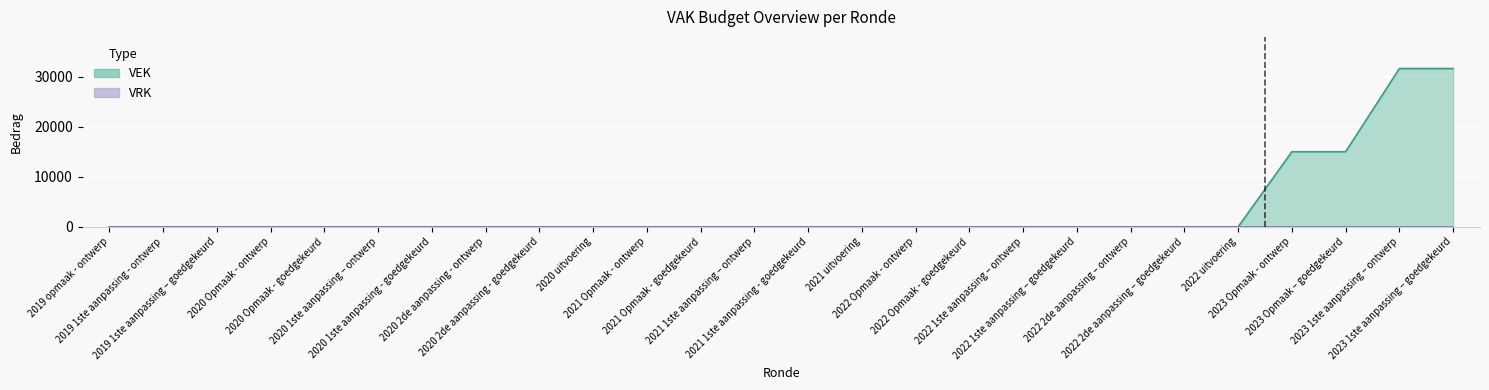

Is it true that the value at 2020 2de aanpassing - ontwerp is 0?

True